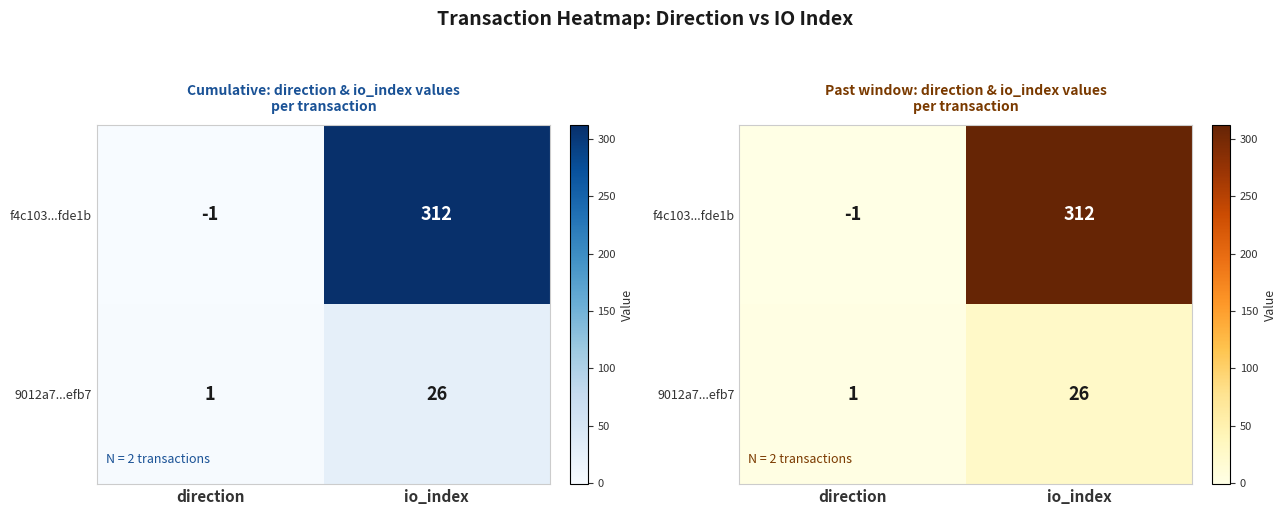

At which category does the chart reach its minimum across all series?

direction